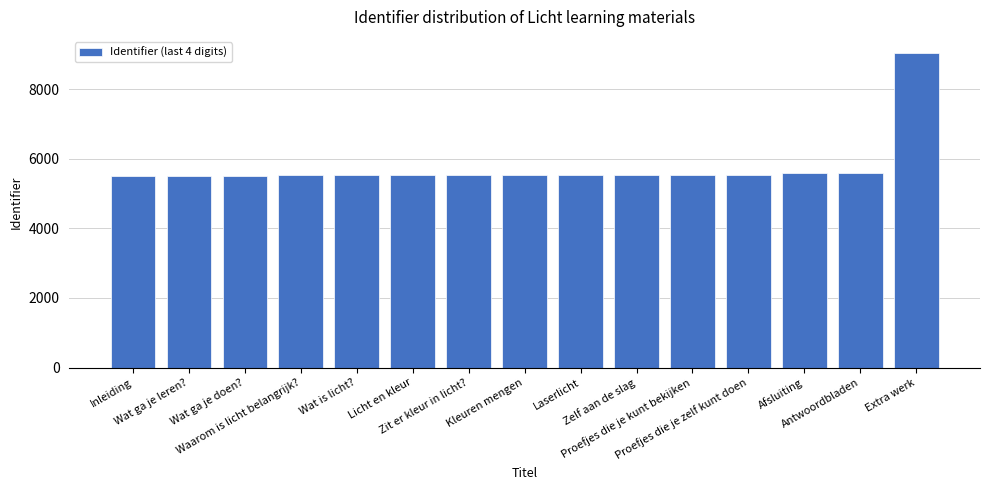

What is the minimum value shown in the chart?

5513